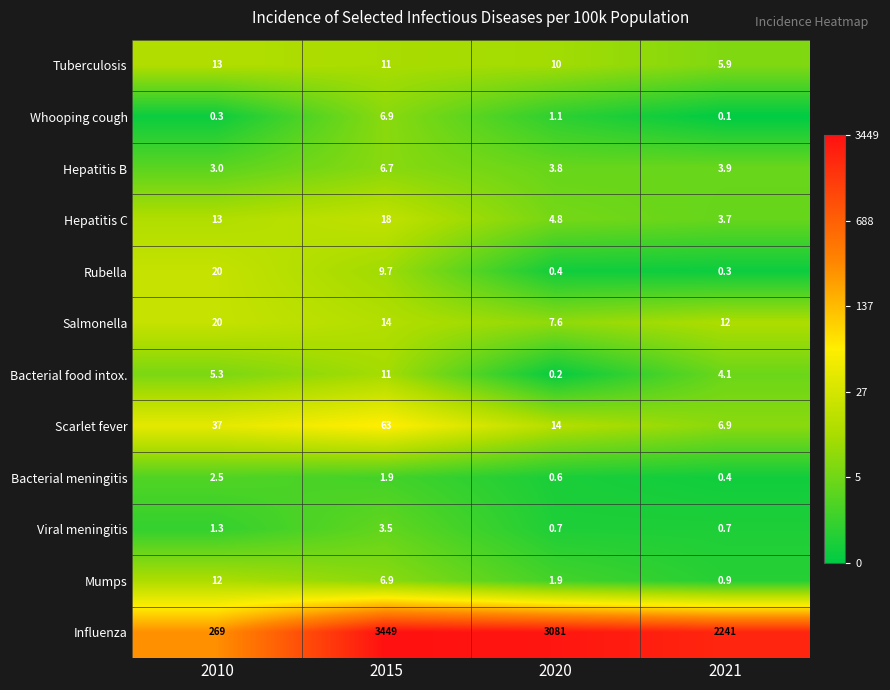

Rank the categories by Hepatitis C value from highest to lowest.

2015, 2010, 2020, 2021